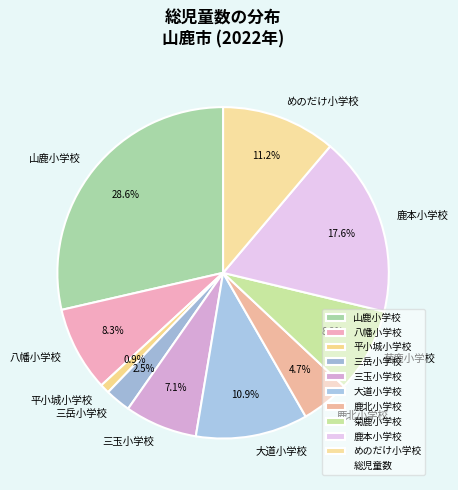

Is 菊鹿小学校 the majority of the pie?

No